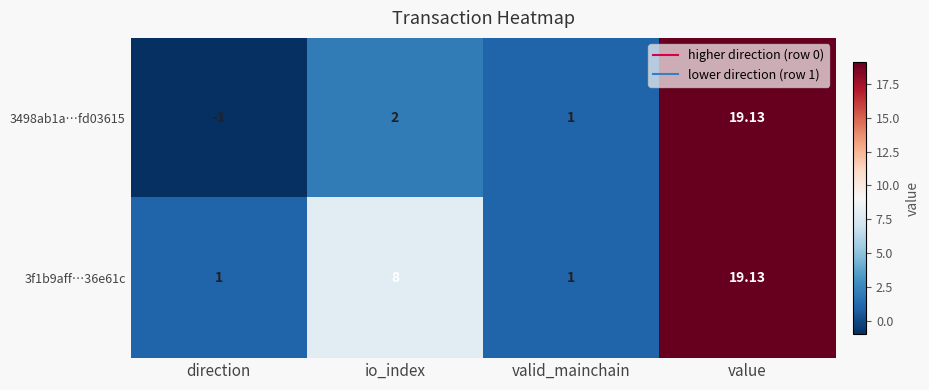

Which label corresponds to the smallest value in the chart?

direction